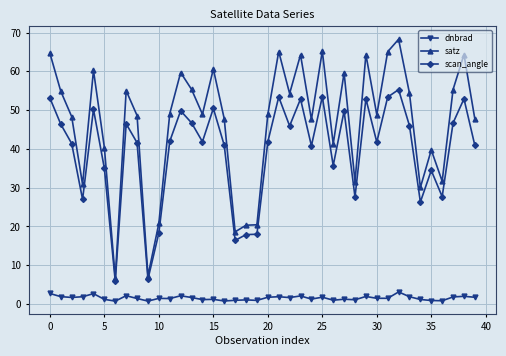

True or false: scan_angle has more than 0 points higher than both neighbors.

True